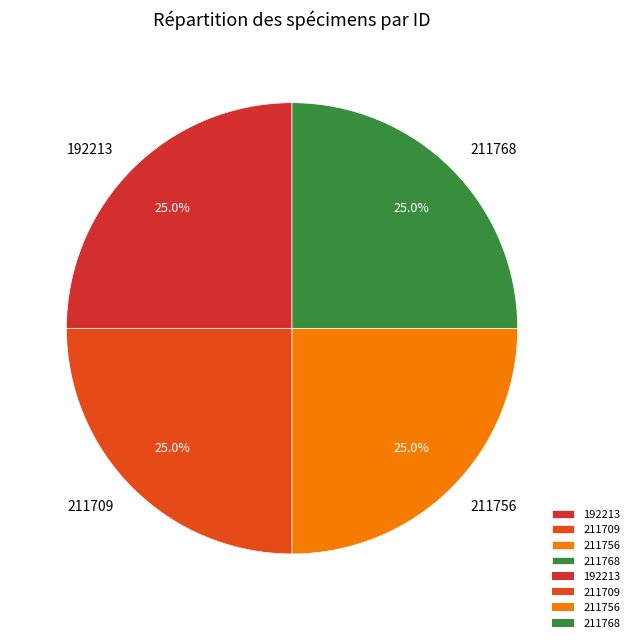

Count the number of slices in the pie.

4